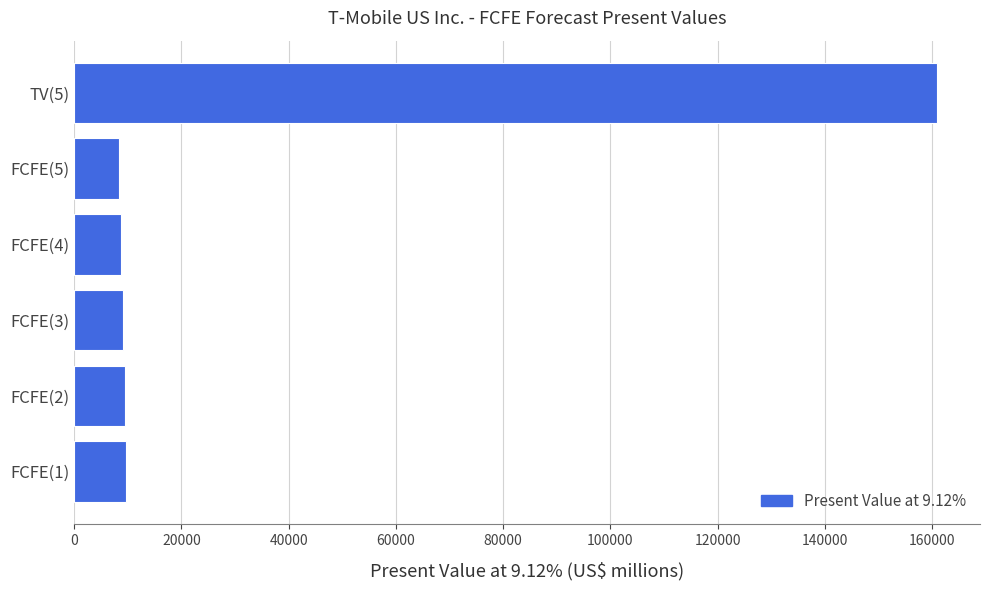

Is it true that the value at FCFE(2) is 9489?

True